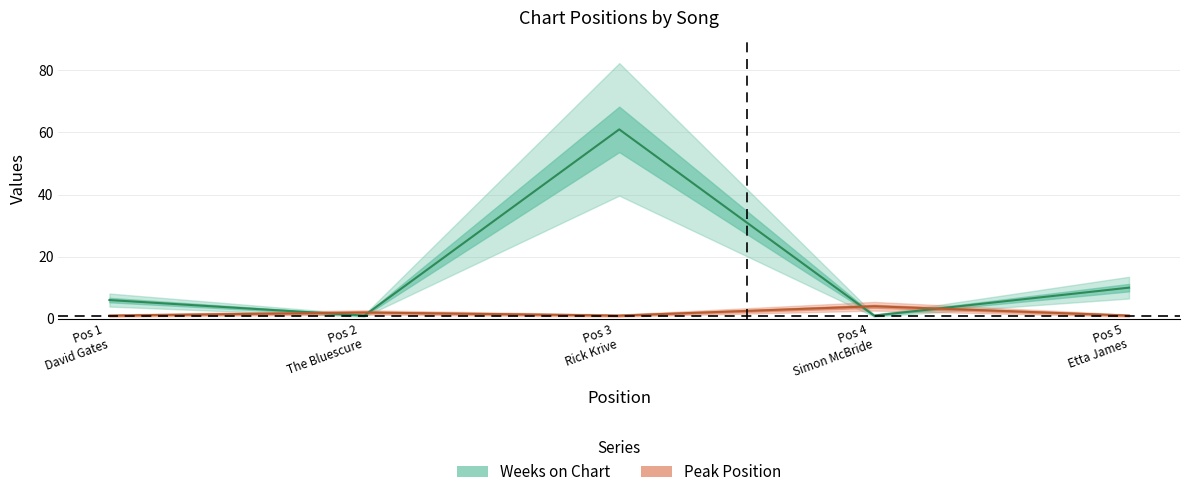

Reading right to left, what are all the values shown in this chart?

Weeks on Chart: 10	1	61	1	6
Peak Position: 1	4	1	2	1